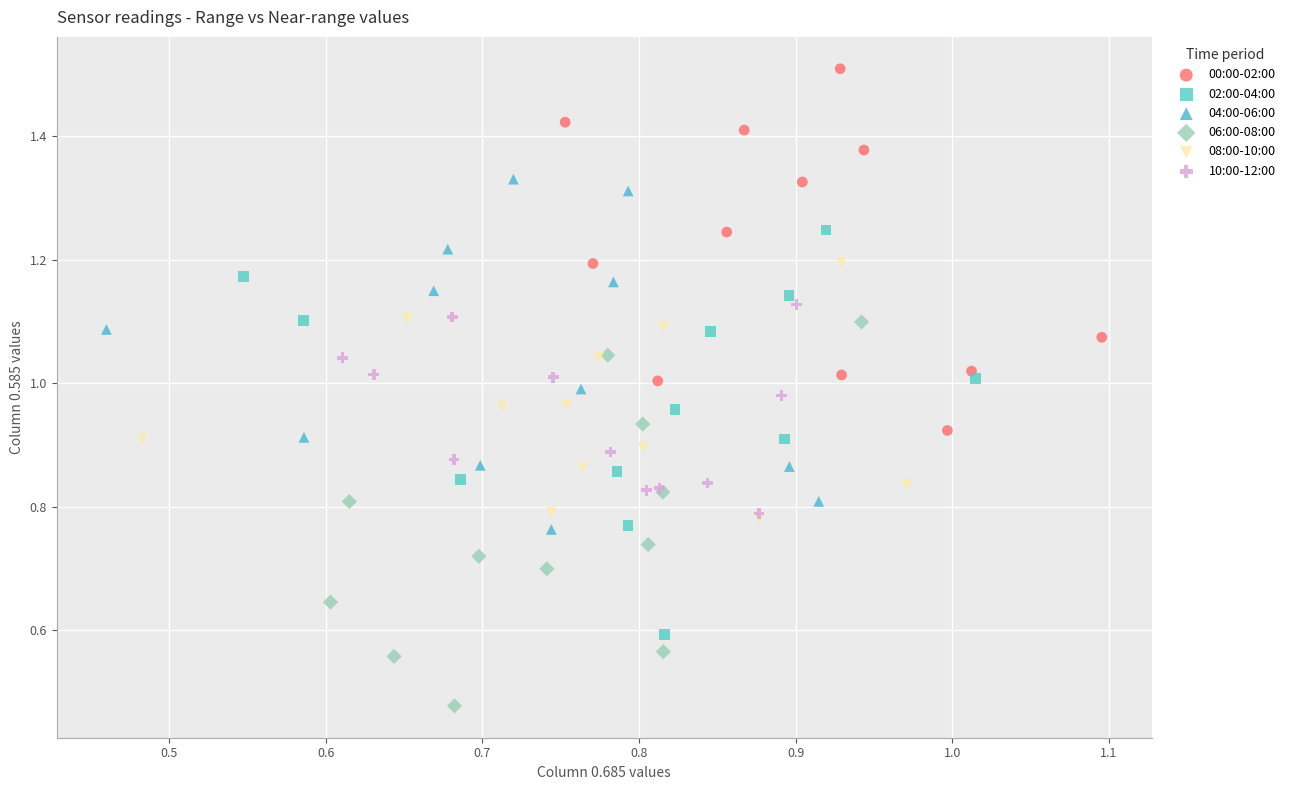

What are all the series names shown in the legend?

00:00-02:00, 02:00-04:00, 04:00-06:00, 06:00-08:00, 08:00-10:00, 10:00-12:00